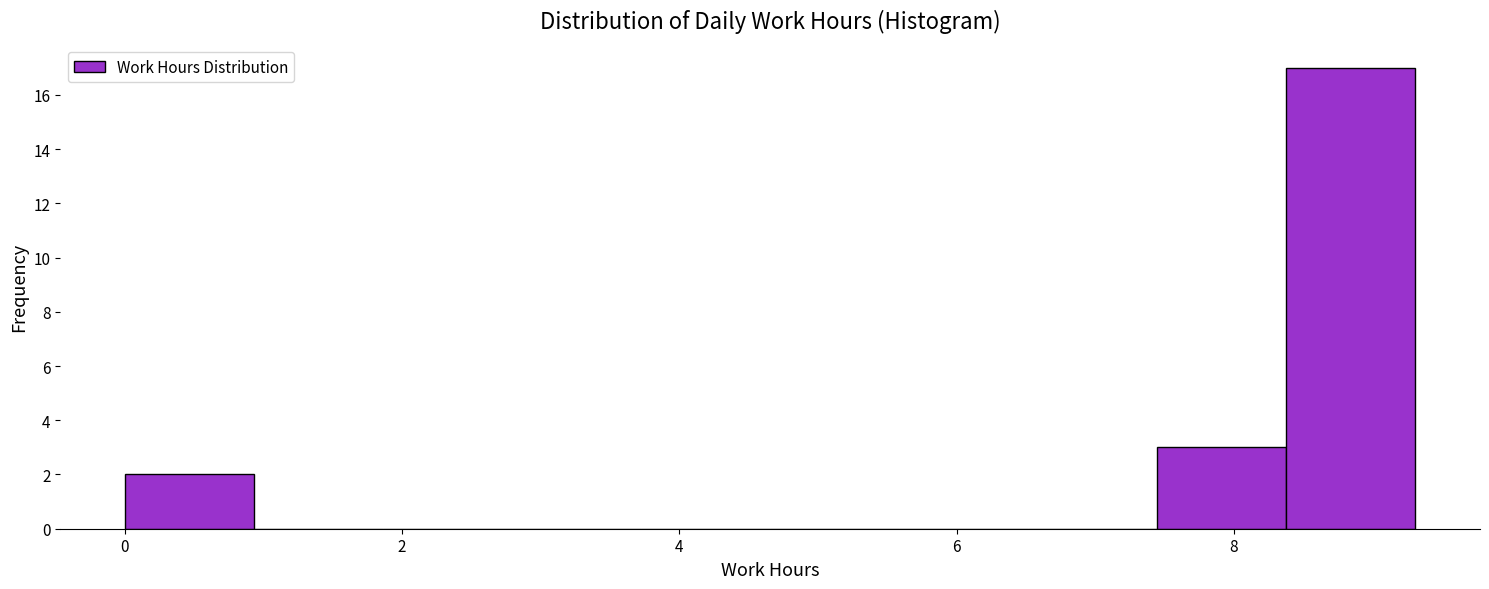

Which range on the x-axis has the tallest bar?

8.4 to 9.4